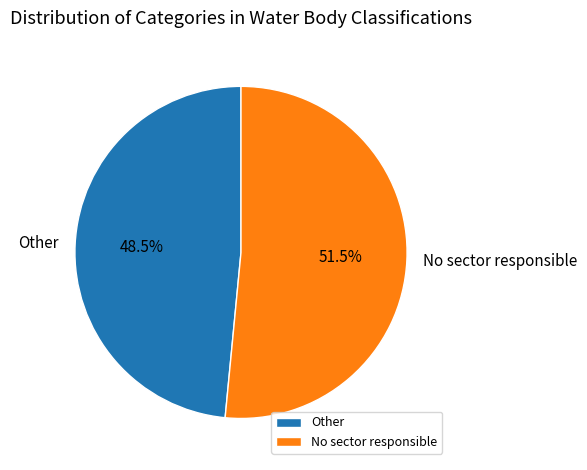

Which category has the smallest portion of the pie?

Other